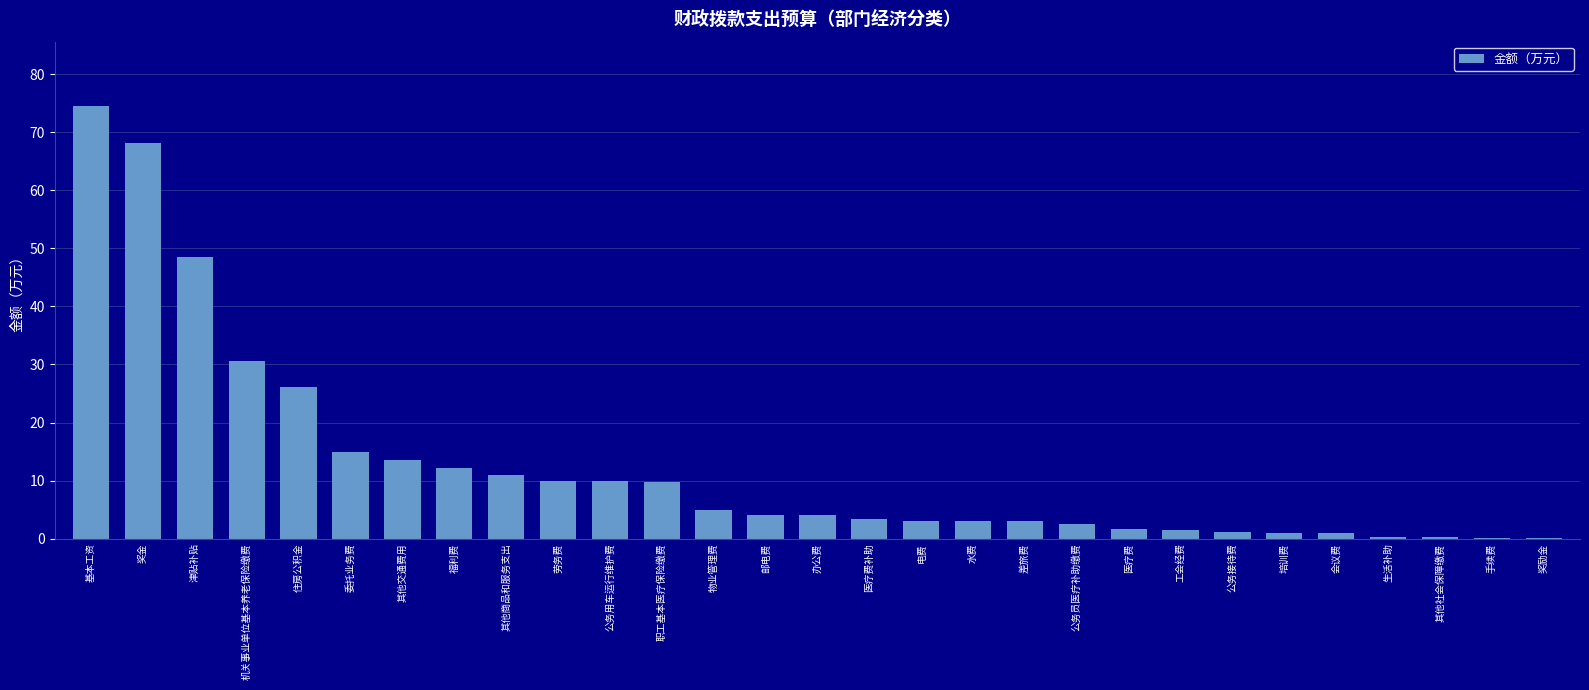

Approximately how many times larger is the value at 电费 compared to 津贴补贴?

0.1